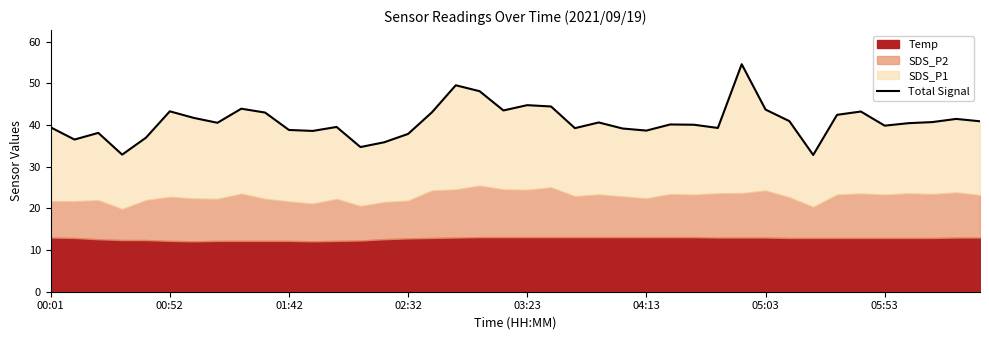

True or false: there are more than 0 points higher than both neighbors.

True